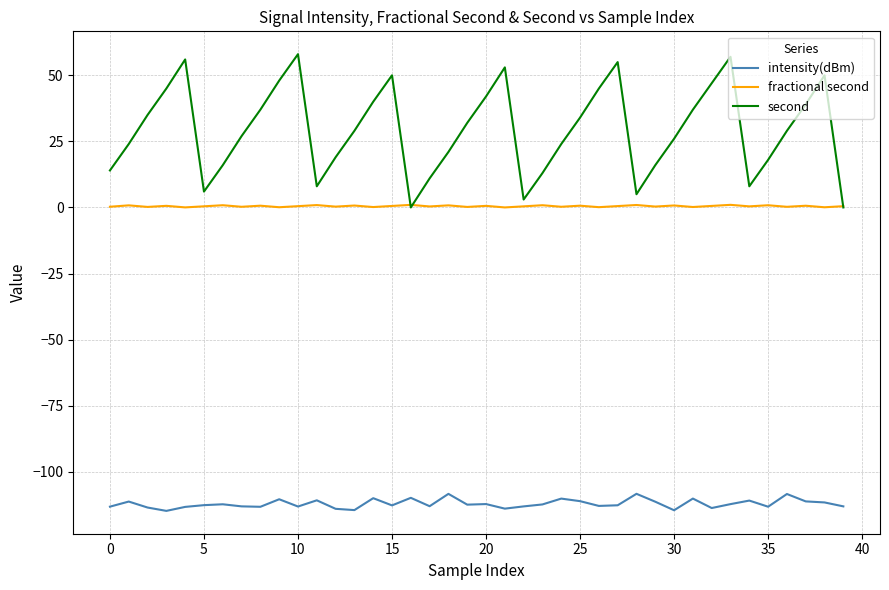

How many distinct data groups are displayed?

3